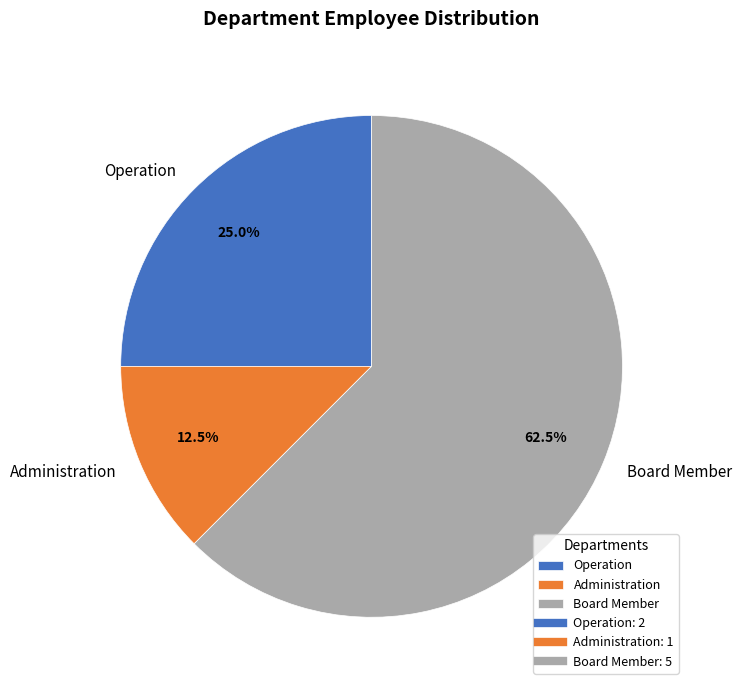

To the nearest percent, what is the difference between the Administration and Operation slice percentages?

12%